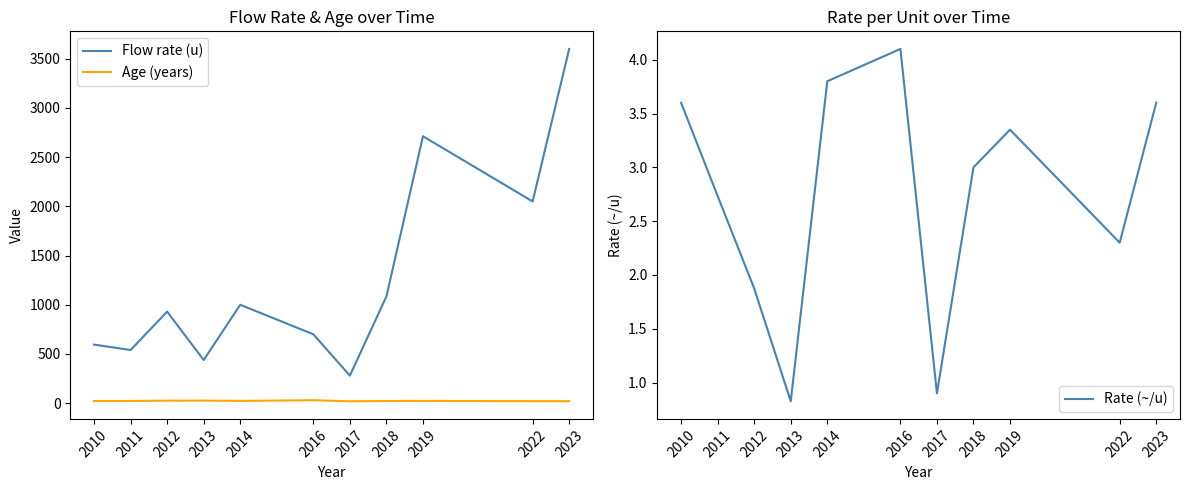

How many values in the Flow rate (u) series are below 930?

5